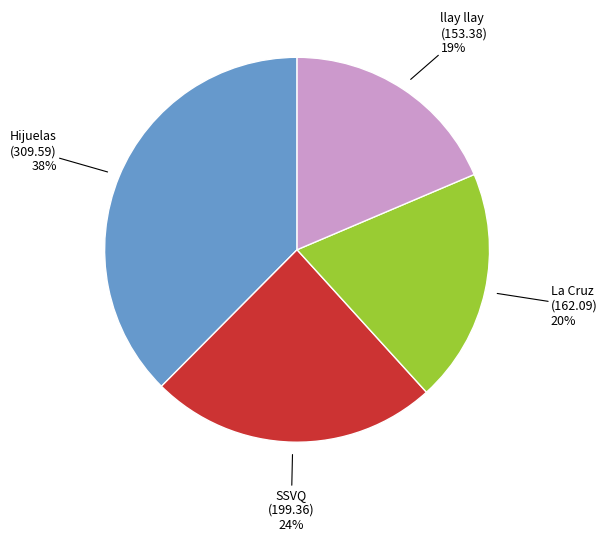

Is there any slice that represents more than half of the pie?

No